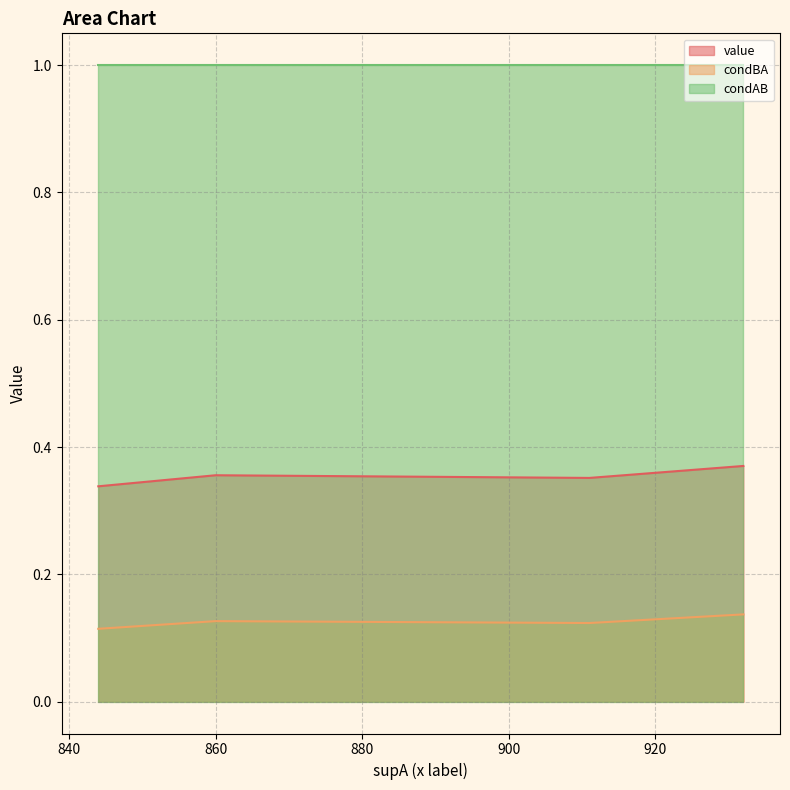

List the series in order of their peak value, highest first.

condAB, value, condBA